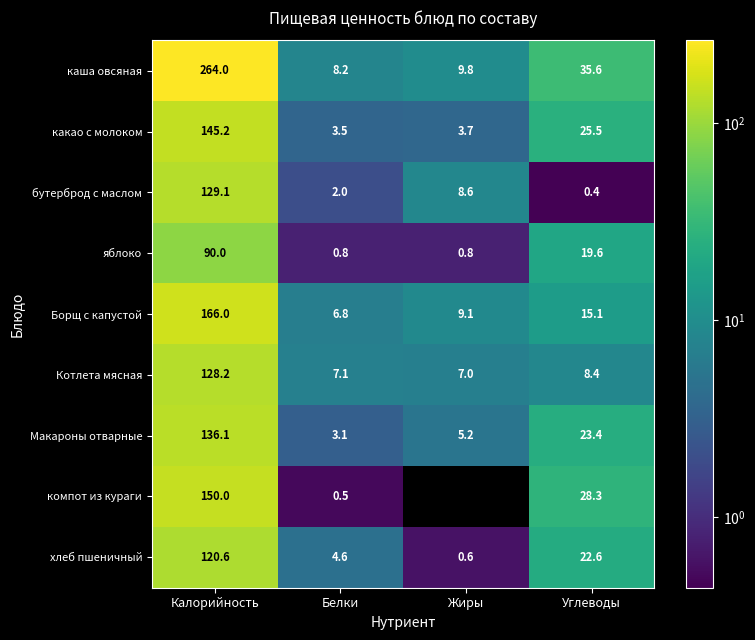

Is the value of яблоко at Жиры greater than the value of каша овсяная at Белки?

No